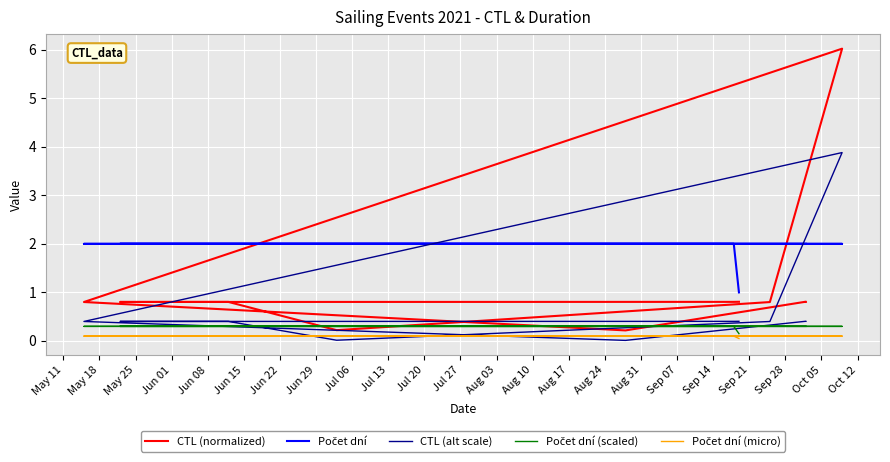

What position from the left is Jul 06?

9